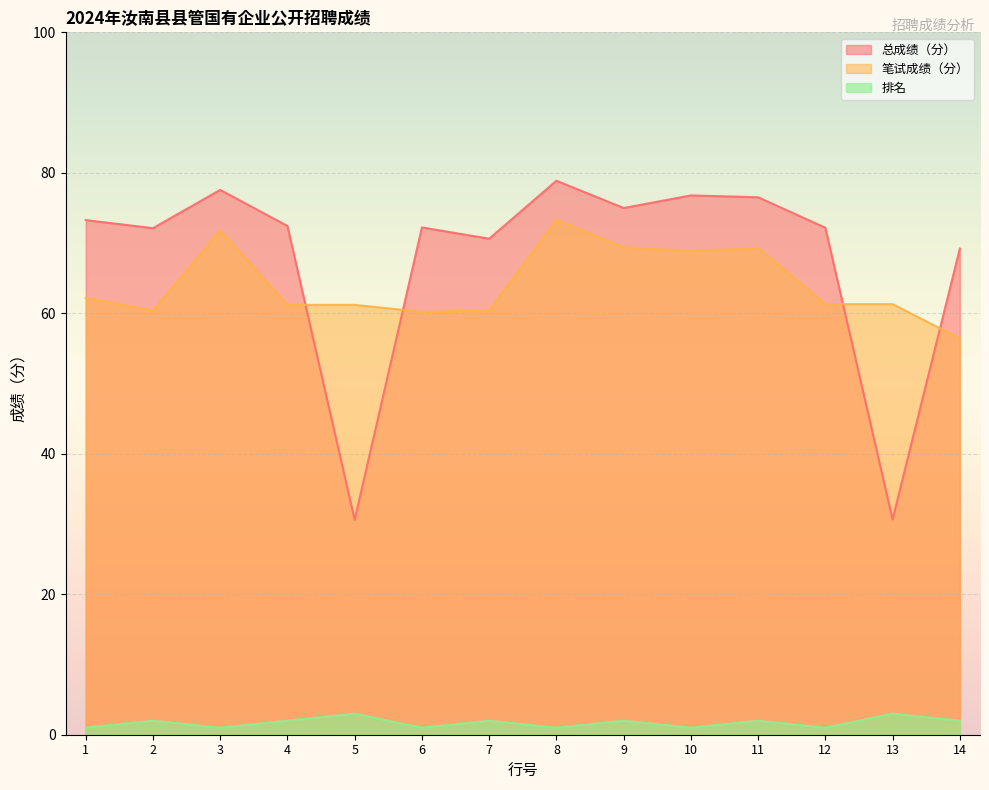

Rank the categories by 排名 value from lowest to highest.

1, 3, 6, 8, 10, 12, 2, 4, 7, 9, 11, 14, 5, 13